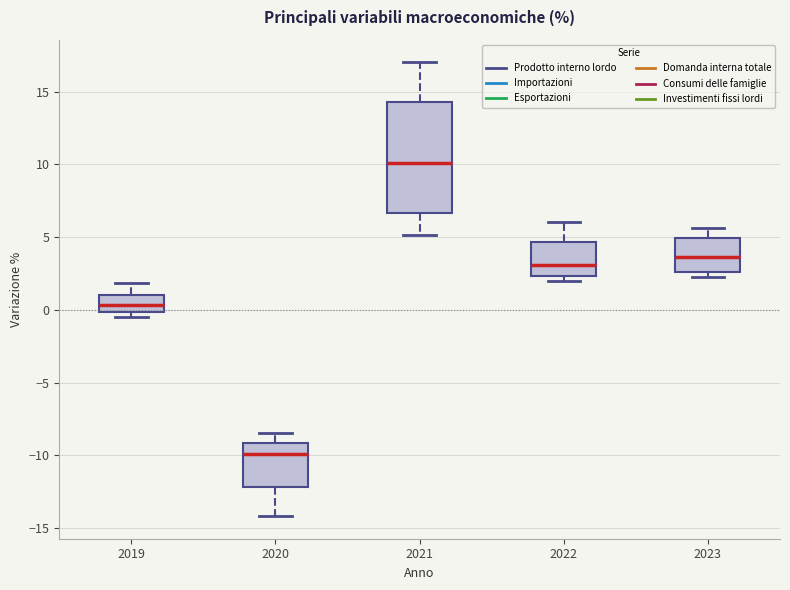

Where does the upper whisker of the box at x = 2020 end on the y-axis? The values are not printed on the chart, so give them approximately, as read against the axis.

-8.5